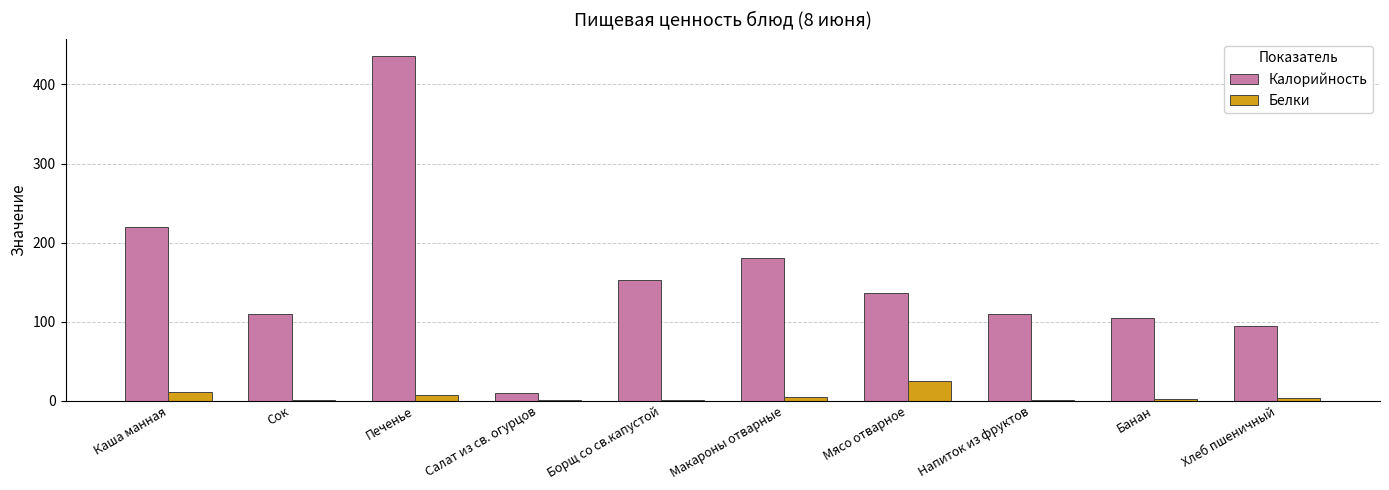

What is the total value across all series at Каша манная?

230.3